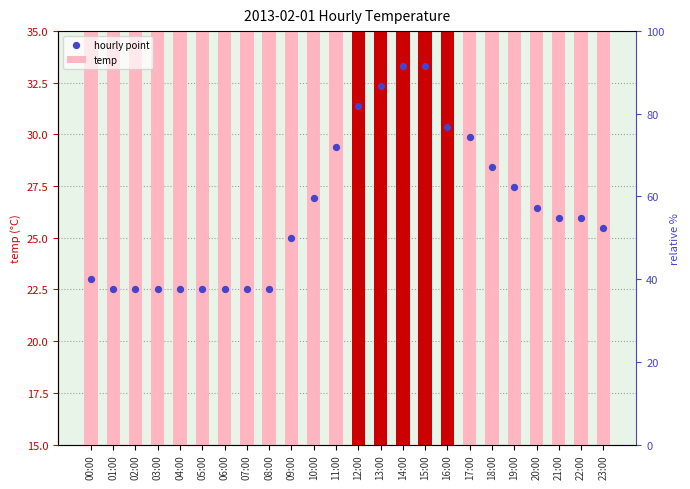

What is the total value across all series at 05:00?

45.1